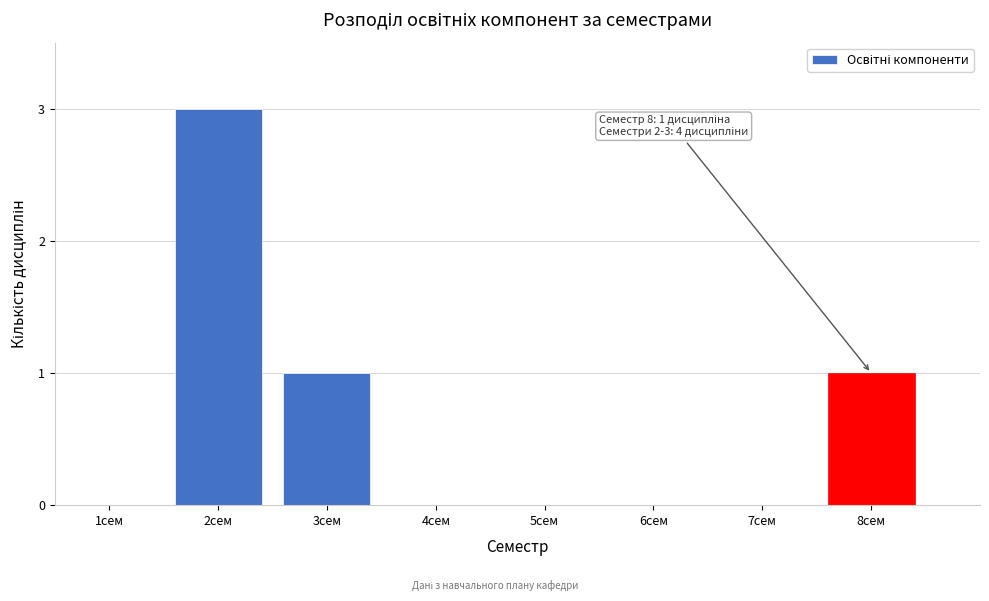

Reading left to right, transcribe all the data shown in this chart.

1сем=0	2сем=3	3сем=1	4сем=0	5сем=0	6сем=0	7сем=0	8сем=1